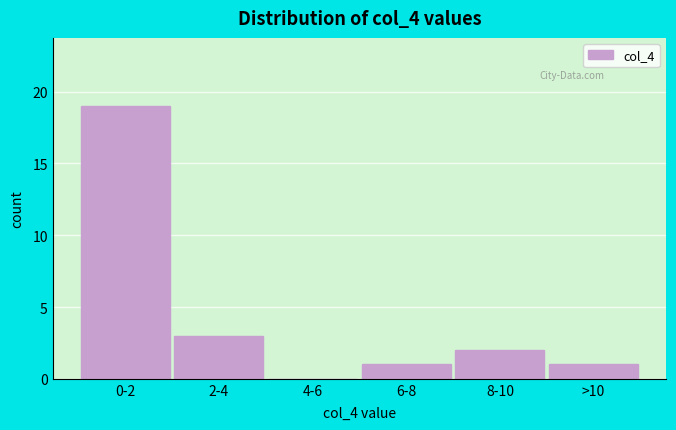

Reading left to right, extract all data points from this chart.

0-2=19	2-4=3	4-6=0	6-8=1	8-10=2	>10=1